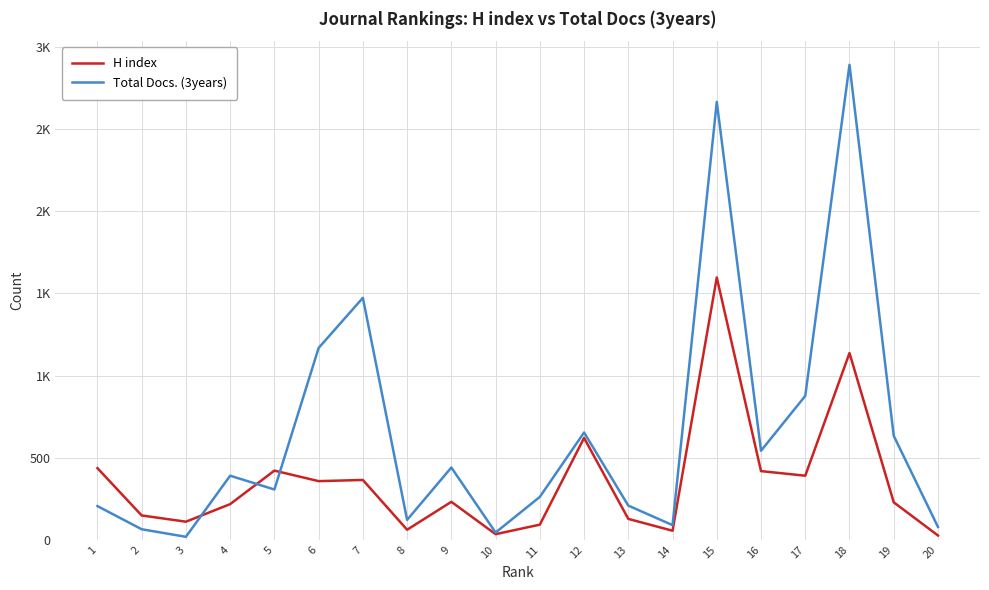

Which series has the largest total across all categories?

Total Docs. (3years)